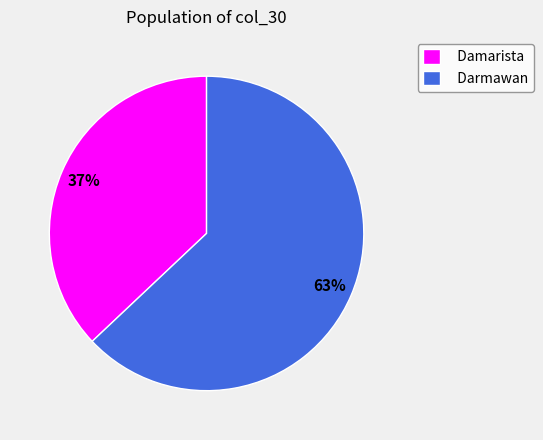

Which slice is the largest?

Darmawan